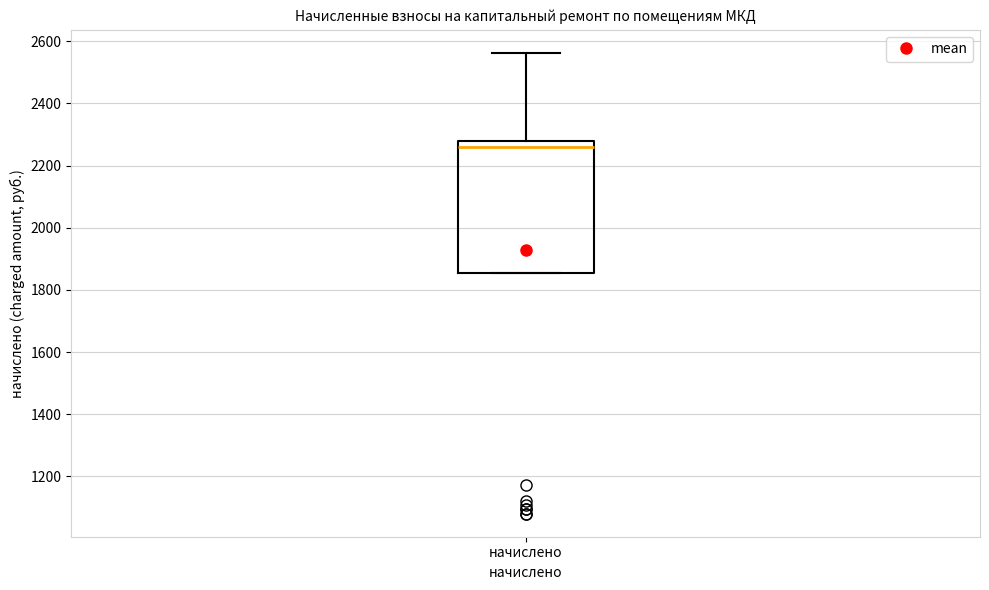

Where is the upper edge of the box for начислено on the y-axis? The values are not printed on the chart, so give them approximately, as read against the axis.

2280